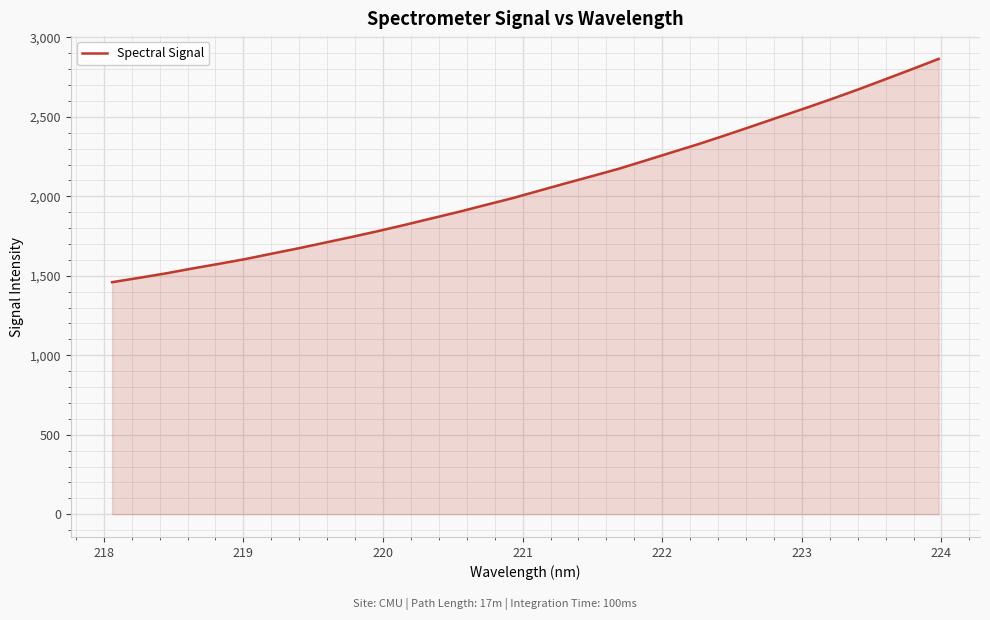

What is the difference between the maximum and minimum values?

1404.8